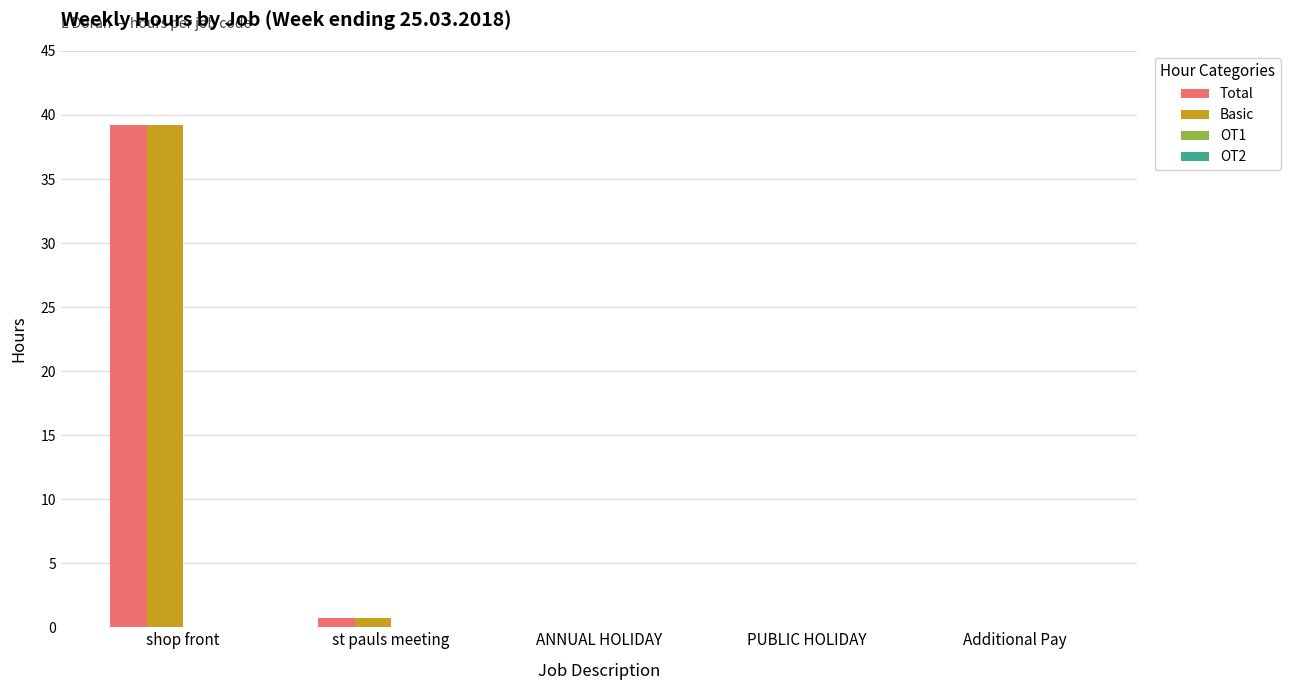

At which category is the sum across all series the highest?

shop front